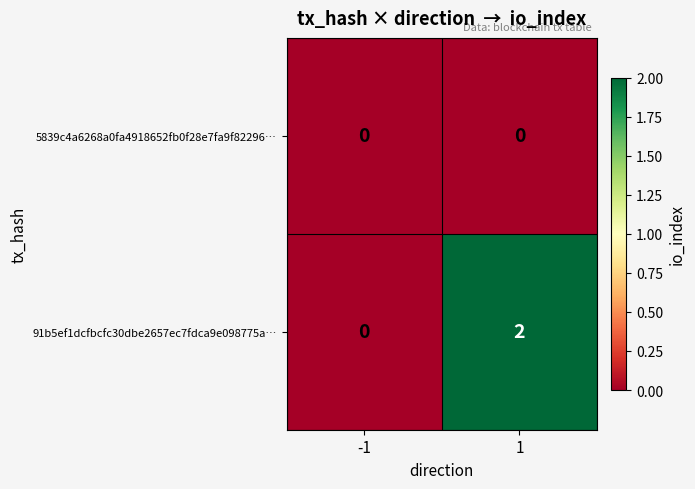

Rank the series by their maximum value, from lowest to highest.

5839c4a6268a0fa4918652fb0f28e7fa9f82296…, 91b5ef1dcfbcfc30dbe2657ec7fdca9e098775a…